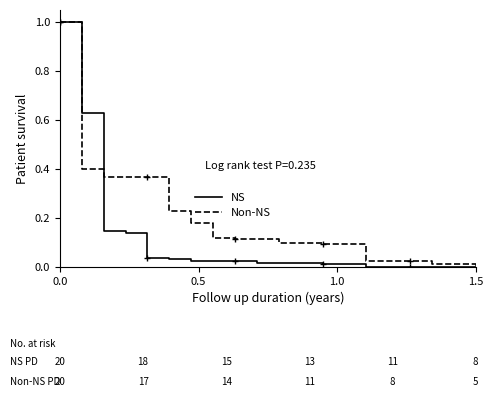

Which series has the largest range (max minus min)?

NS